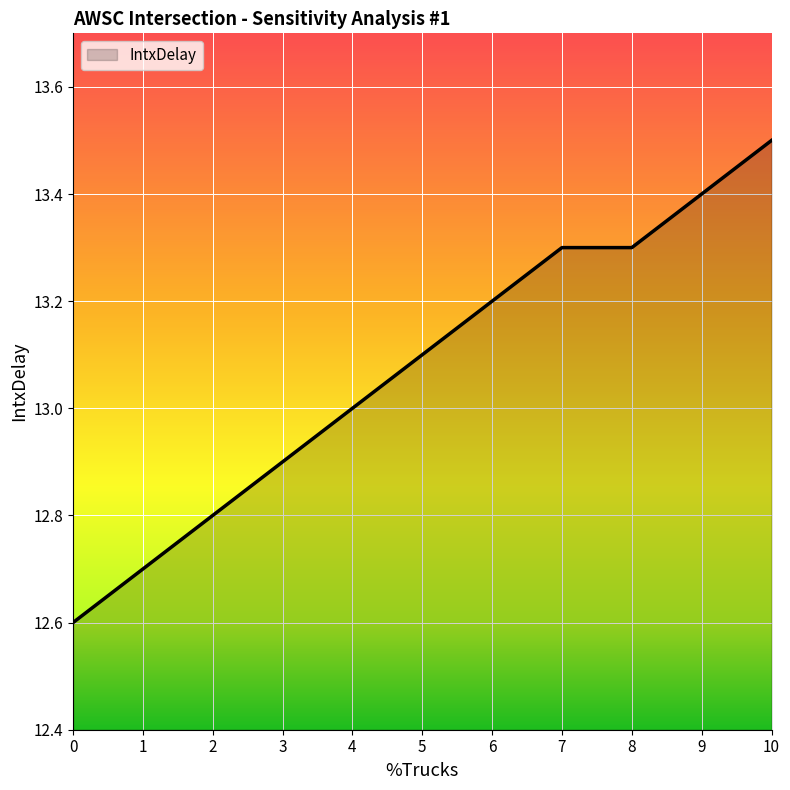

True or false: there are more than 2 points higher than both neighbors.

False